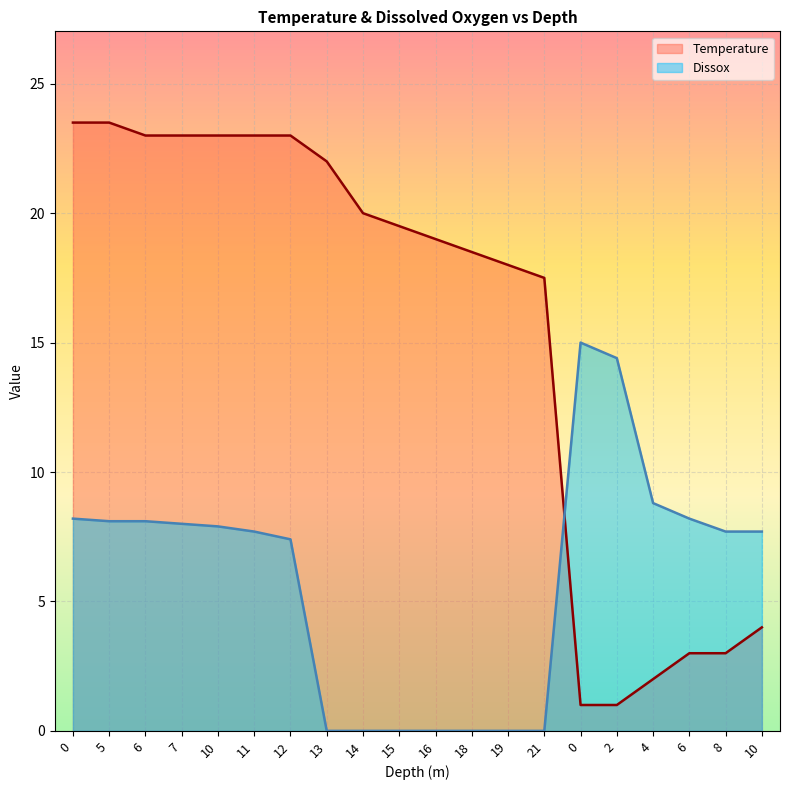

Where do Temperature and Dissox first cross each other?

21 and 0